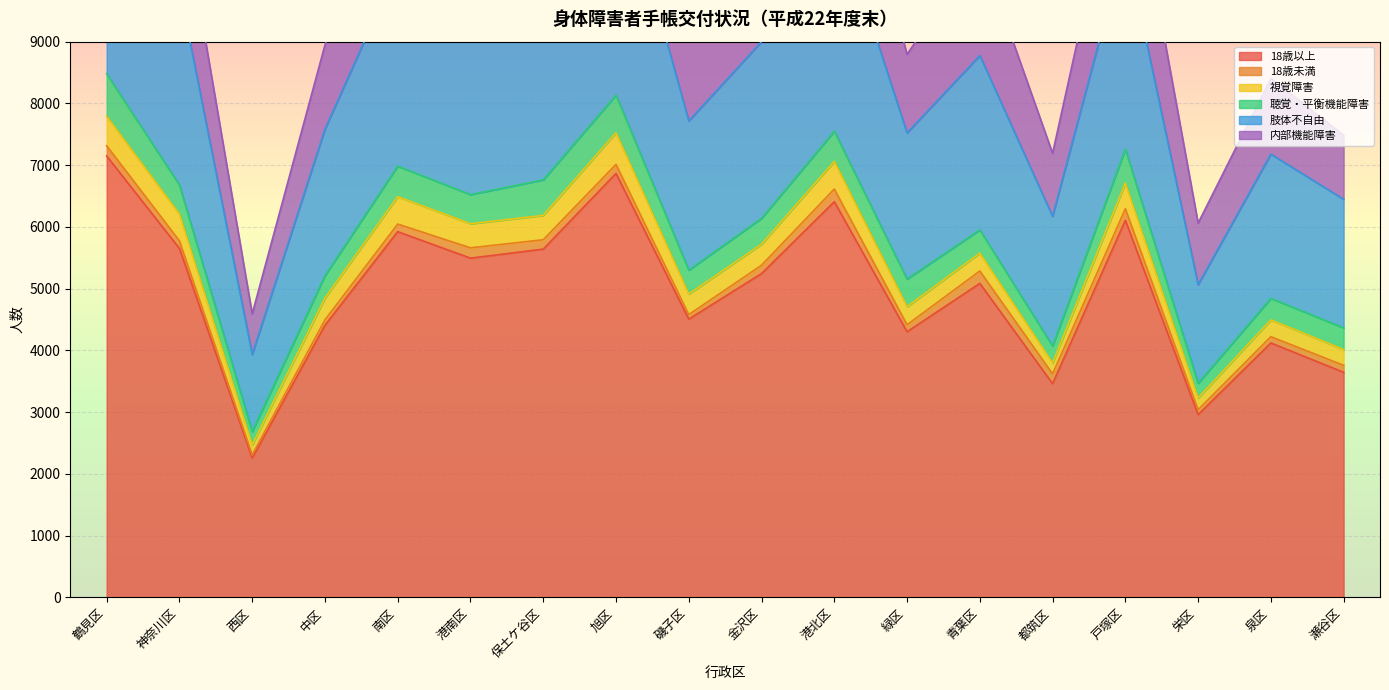

Rank the series by their maximum value, from lowest to highest.

18歳未満, 視覚障害, 聴覚・平衡機能障害, 内部機能障害, 肢体不自由, 18歳以上